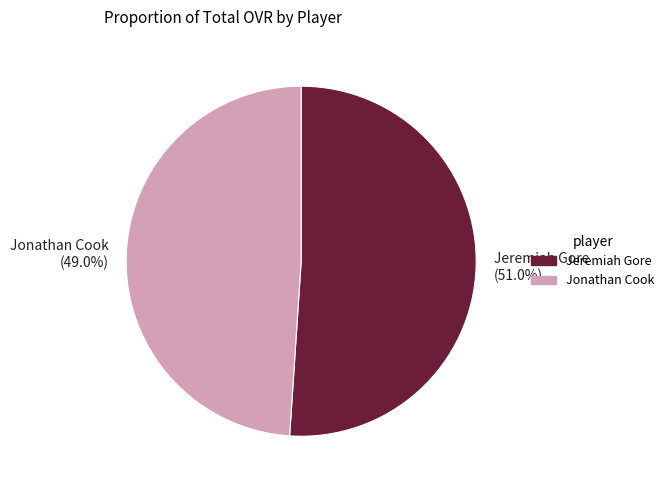

True or false: Jeremiah Gore accounts for 61% of the total.

False